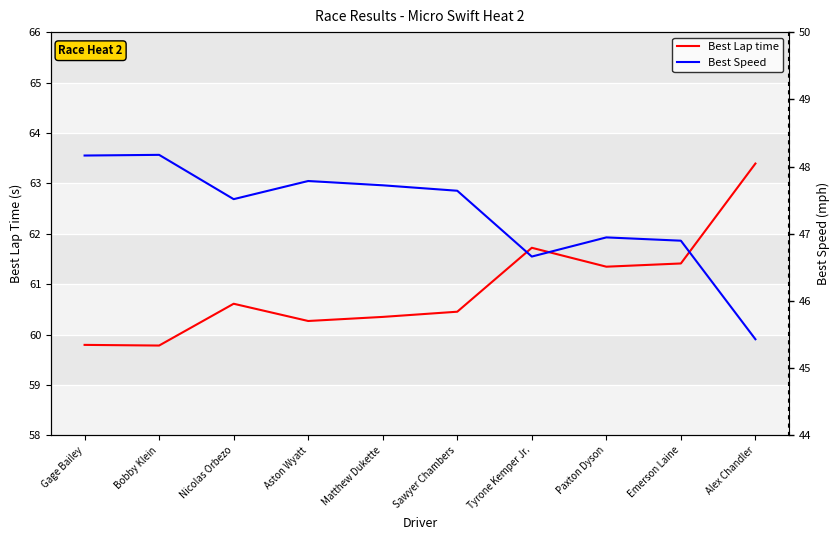

How many series are shown in this chart?

2